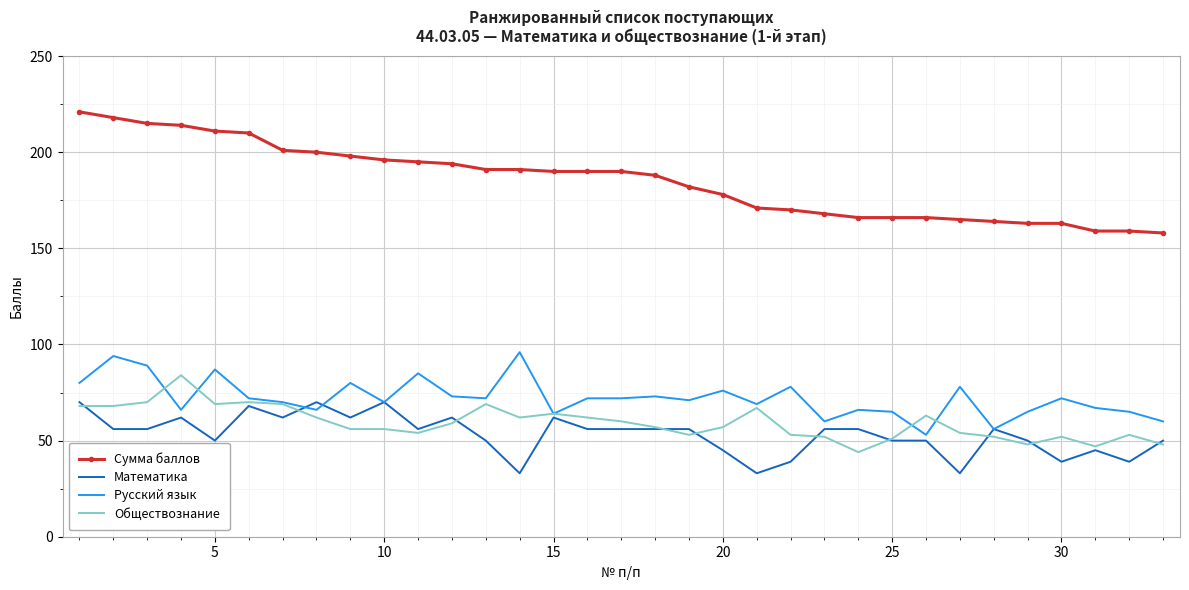

Which series has the largest total across all categories?

Сумма баллов